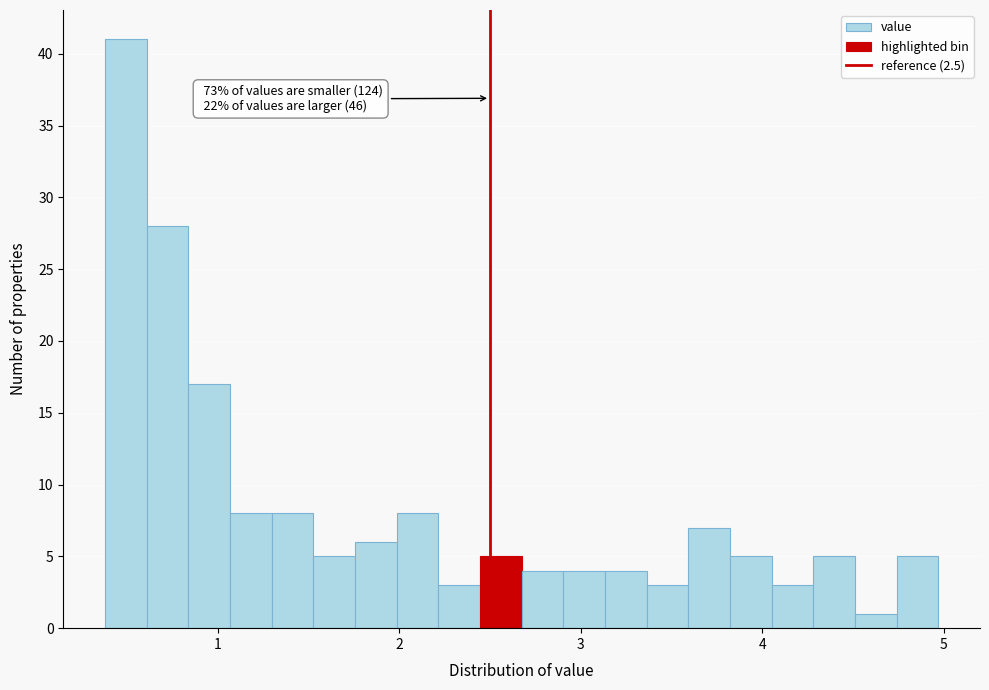

Read against the x-axis, roughly where is the centre of the tallest bar?

0.5